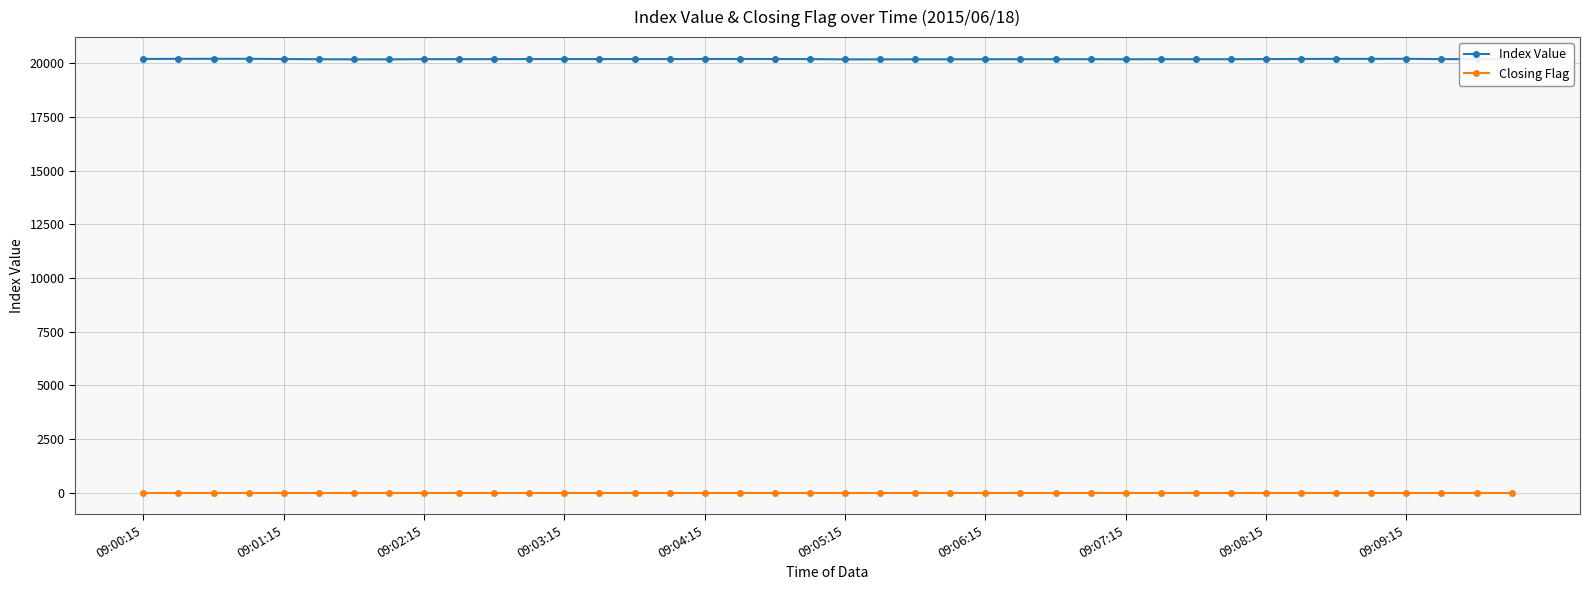

What are all the series names shown in the legend?

Index Value, Closing Flag